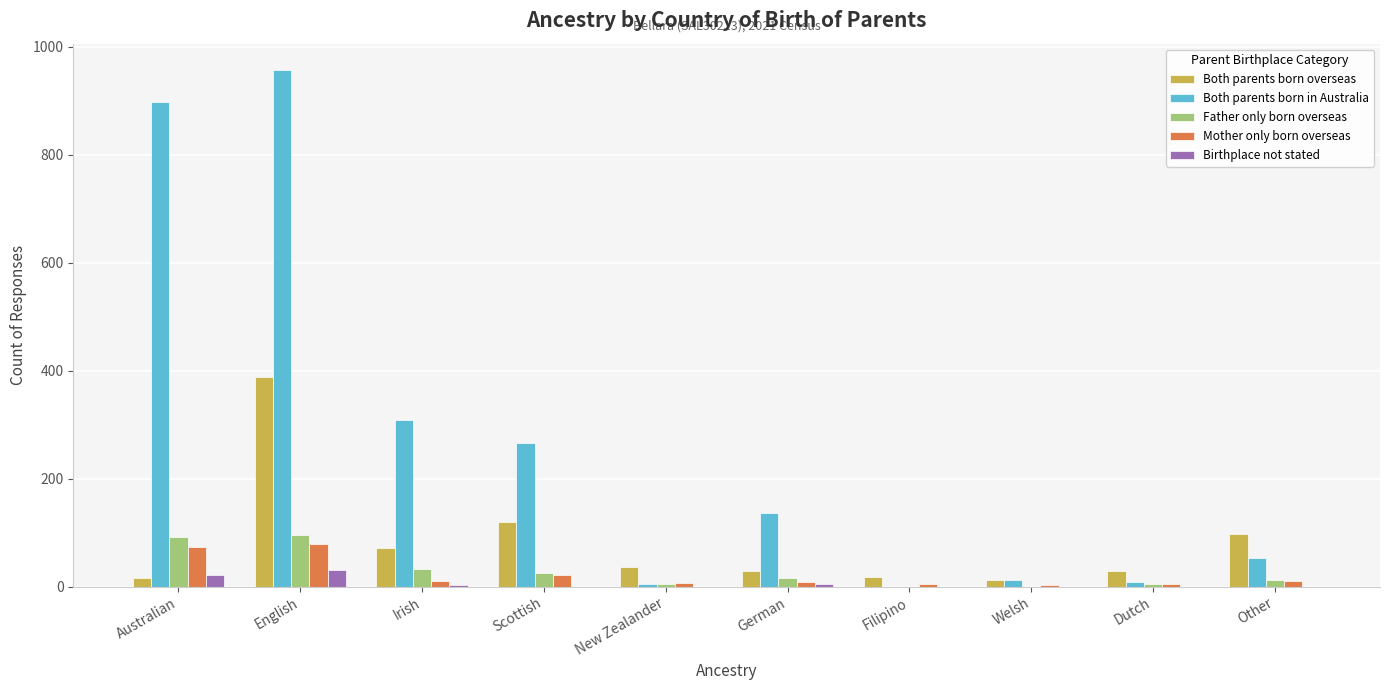

What is the sum of all Father only born overseas values?

285